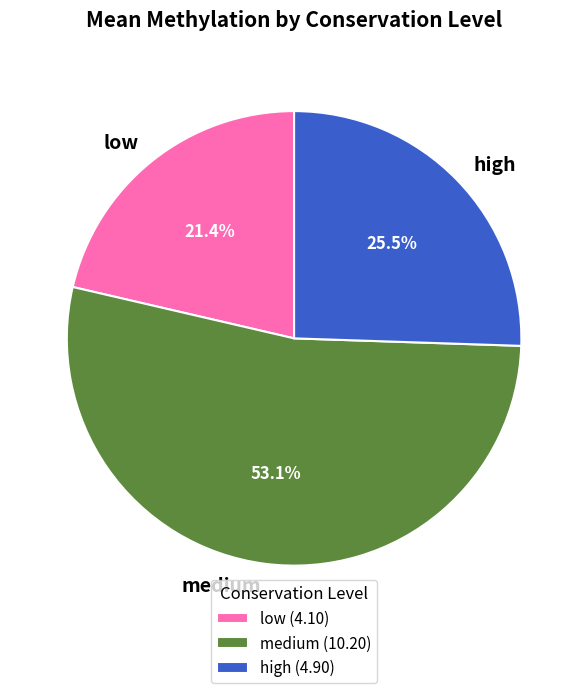

Do high and medium together represent more than half of the pie?

Yes